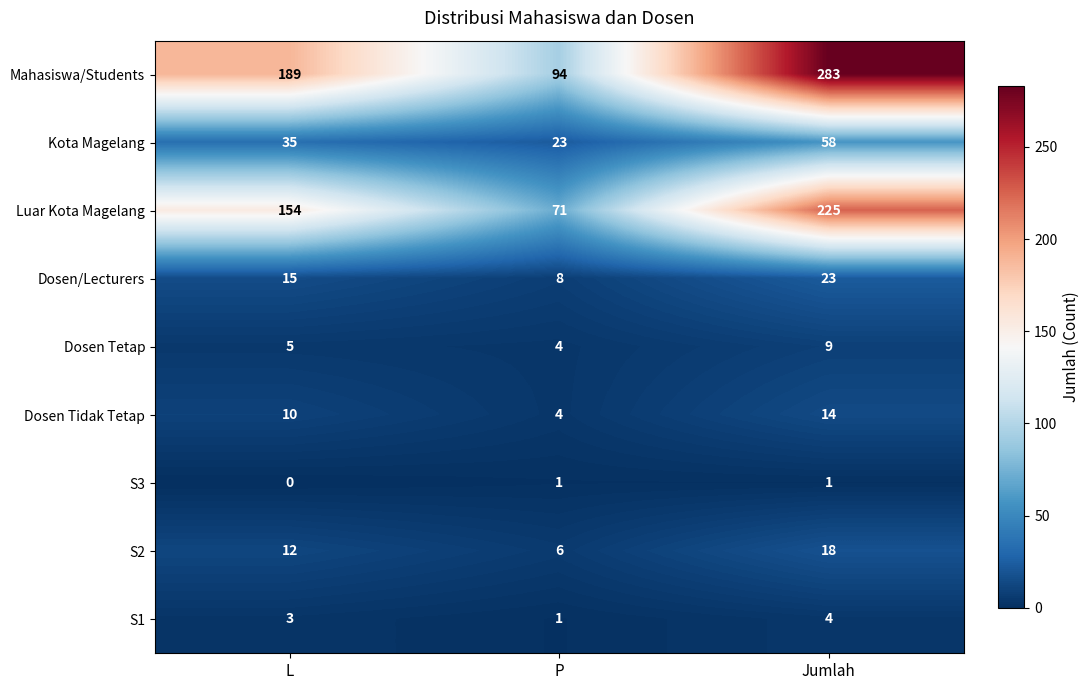

Is it true that S3 equals 0 at Jumlah?

False